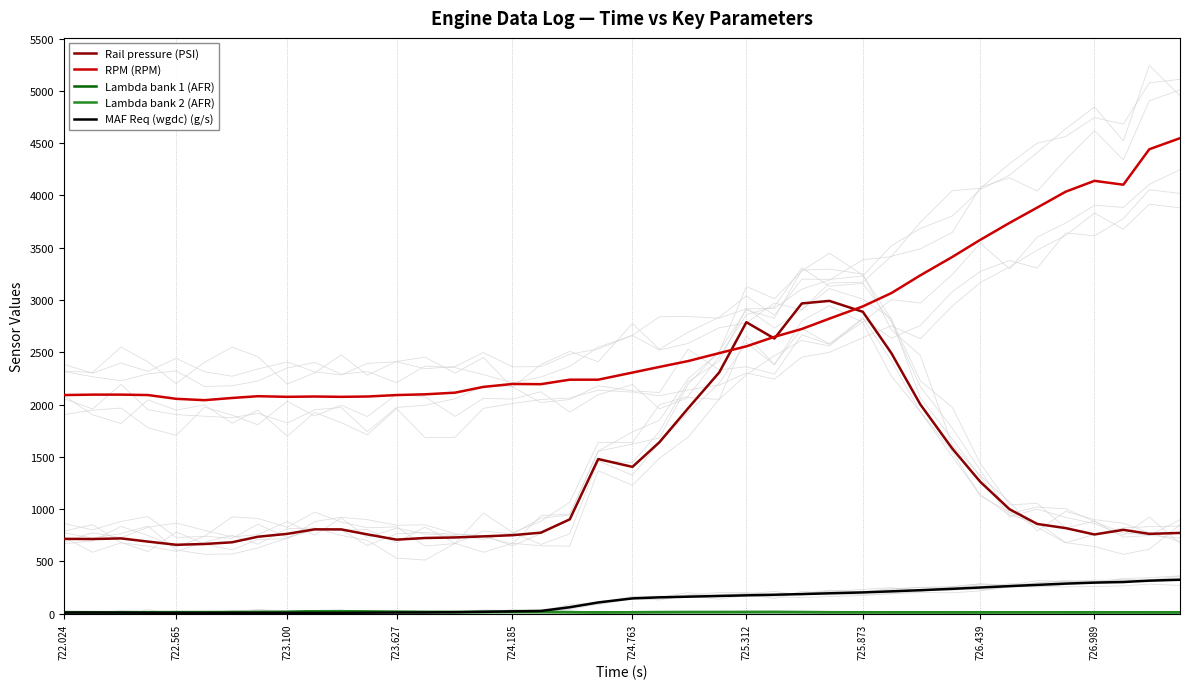

The Rail pressure (PSI) series shows 708.0 at 723.627. True or false?

True